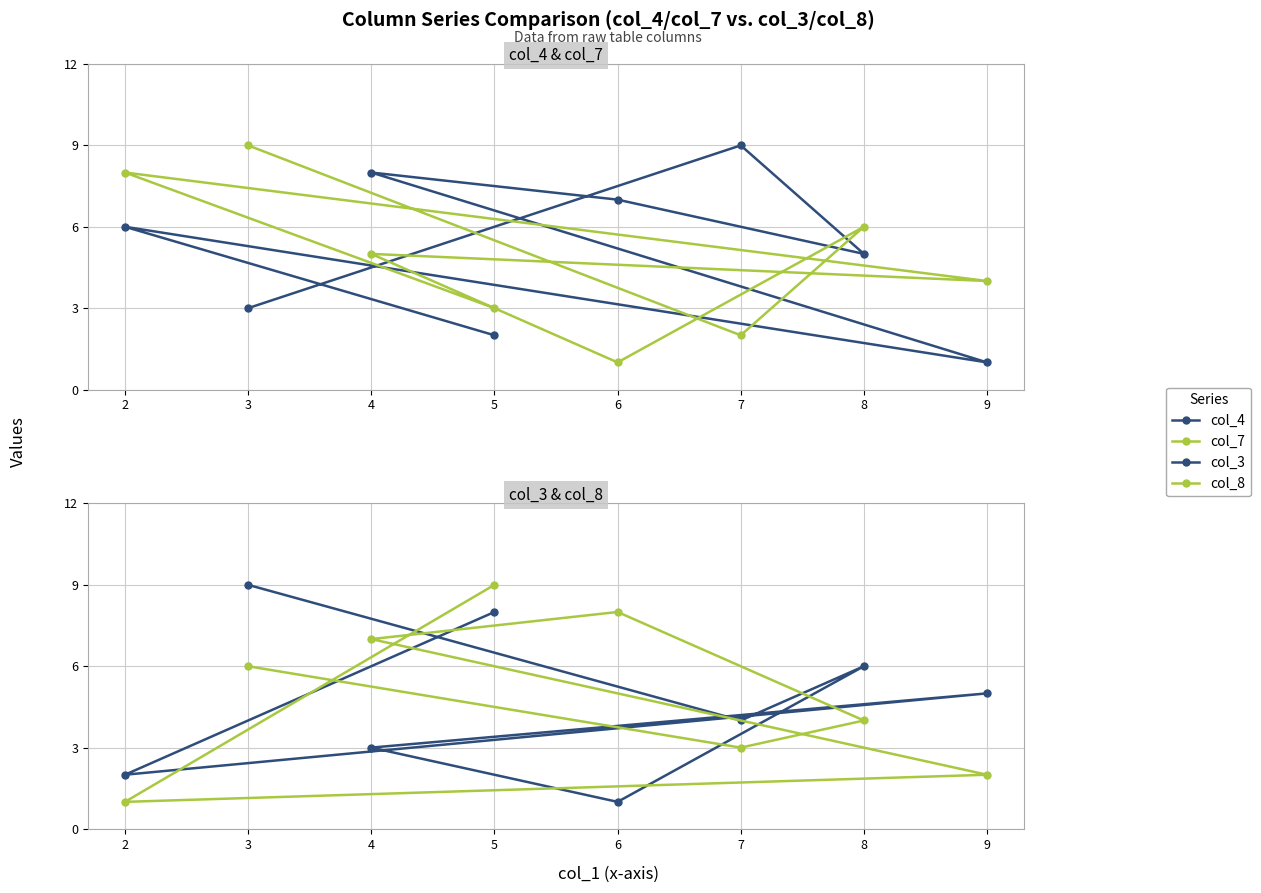

What is the sum of all col_3 values?

38